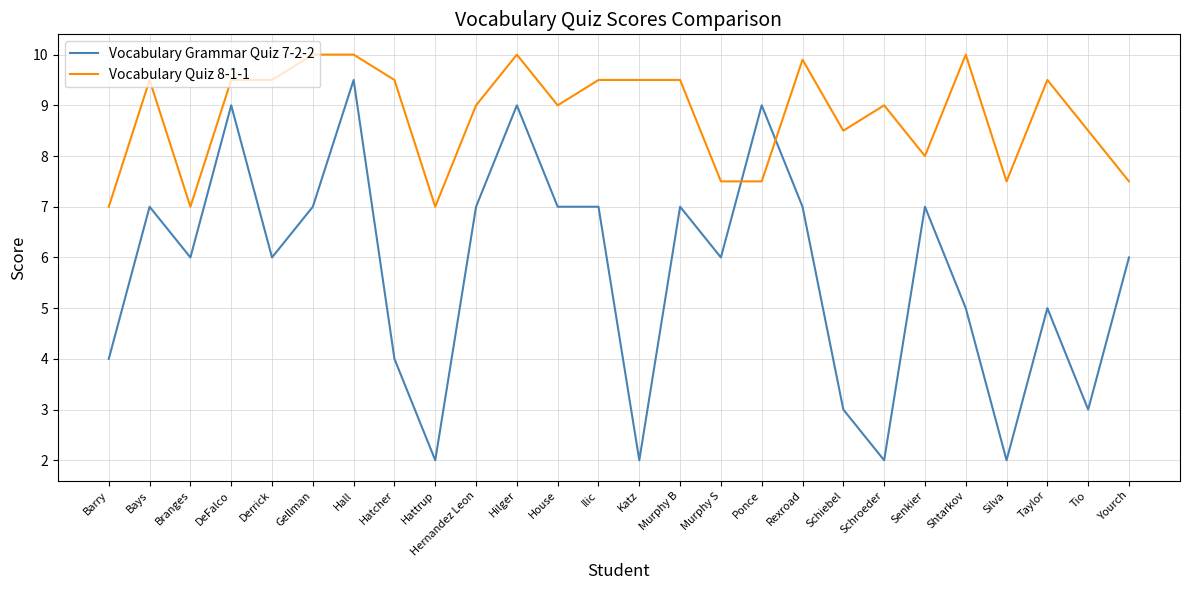

The value of Vocabulary Quiz 8-1-1 at Gellman is 6.6. True or false?

False